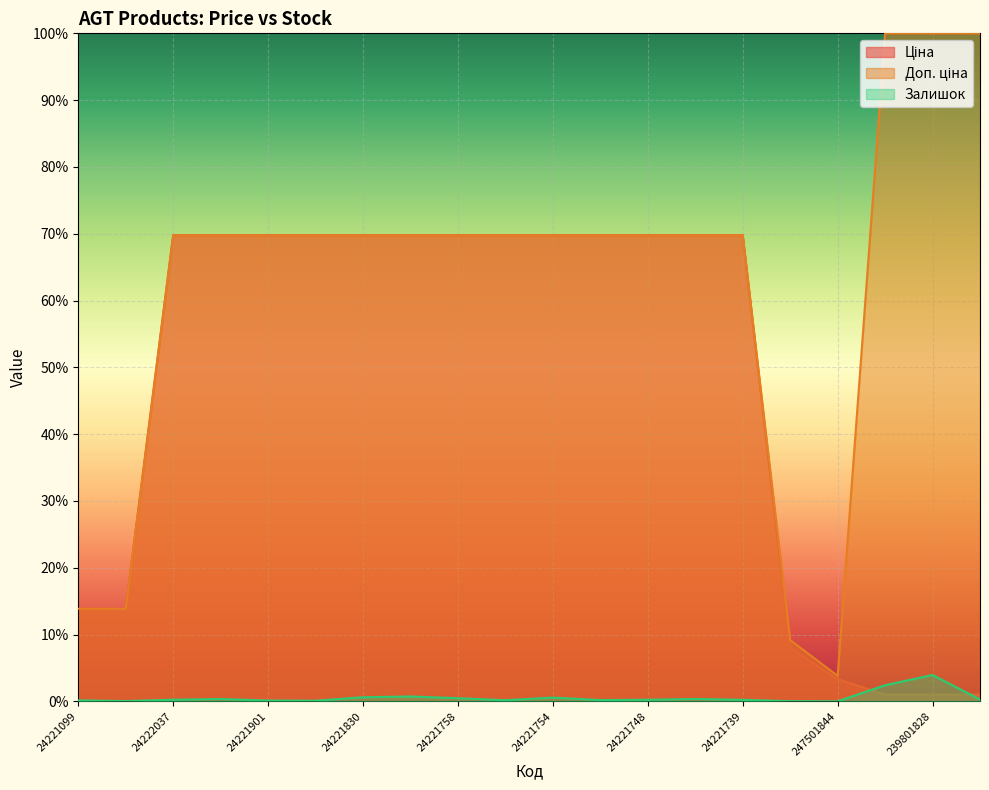

What is the sum of all Залишок values?

0.1